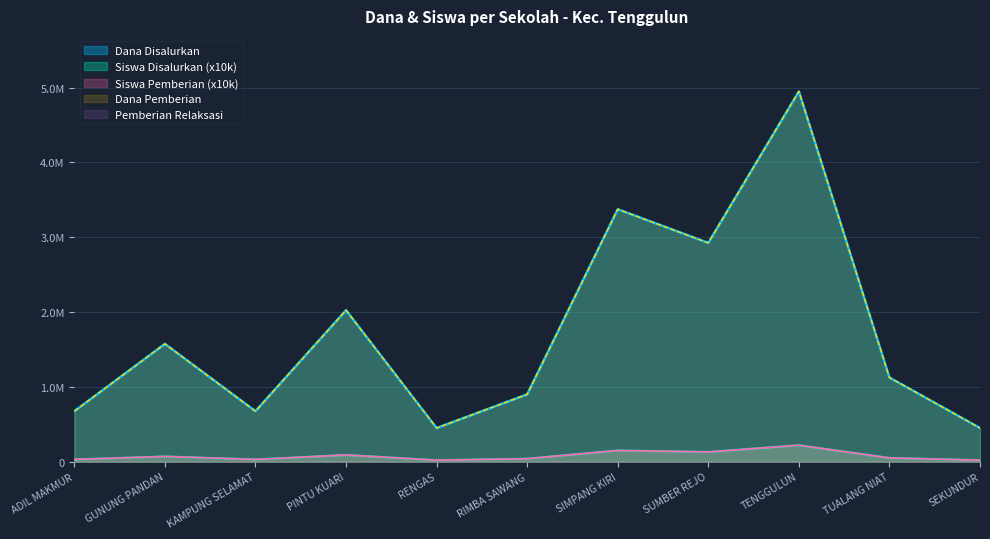

What is the total value across all series at ADIL MAKMUR?

1410000